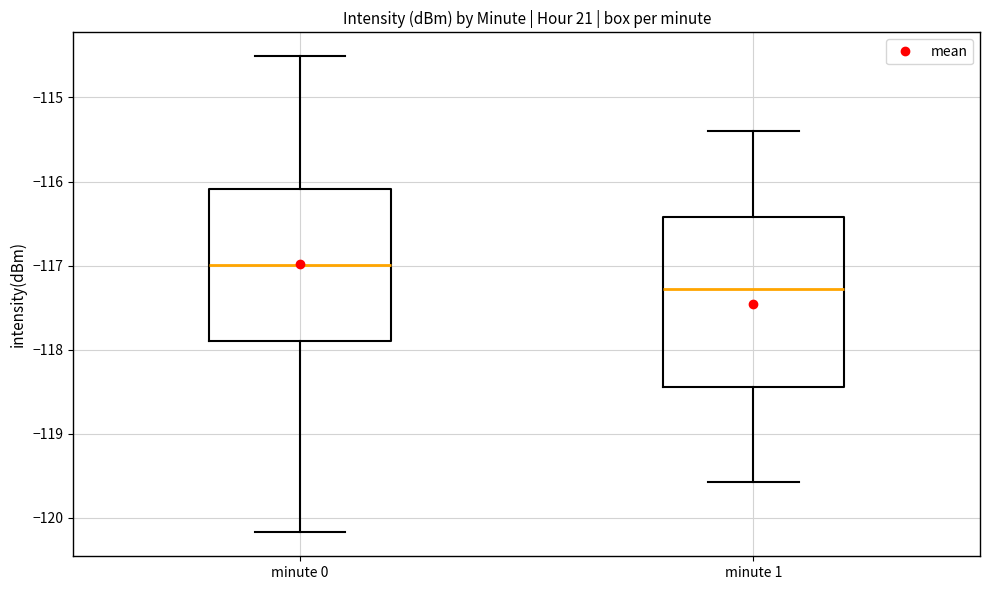

Which box is the tallest, from its lower edge to its upper edge?

minute 1